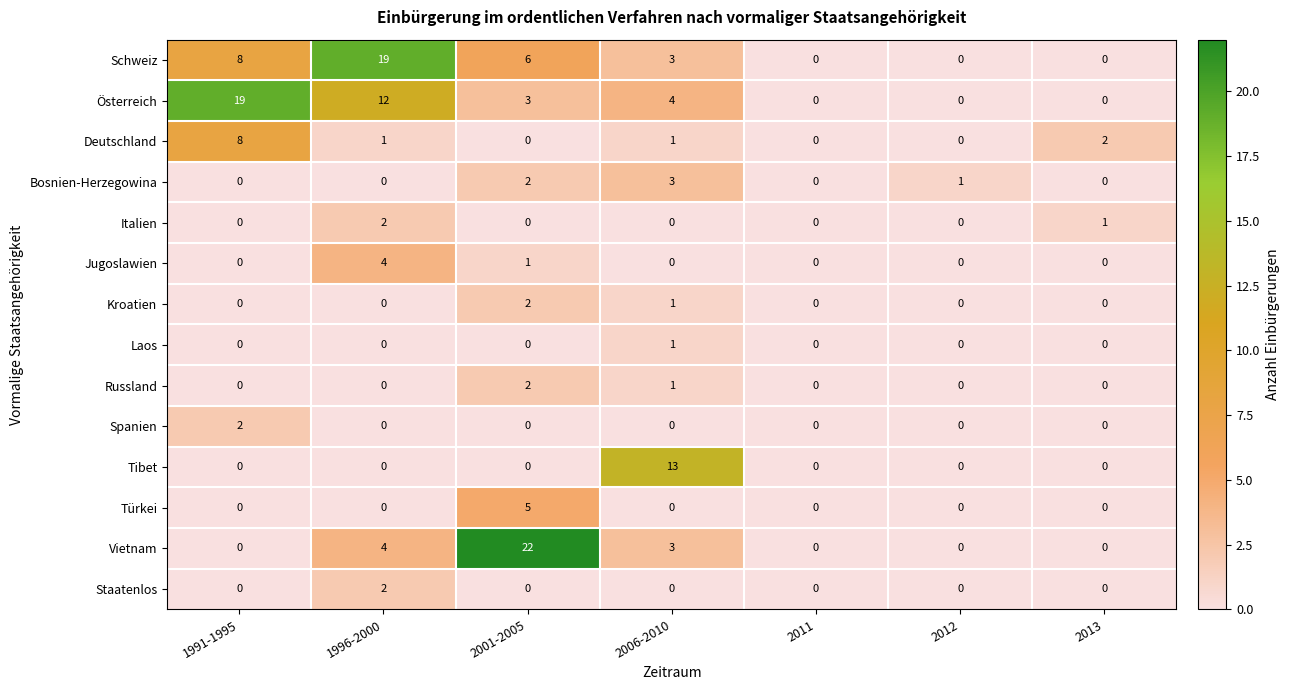

True or false: Spanien has a value of 2 at 1991-1995.

True